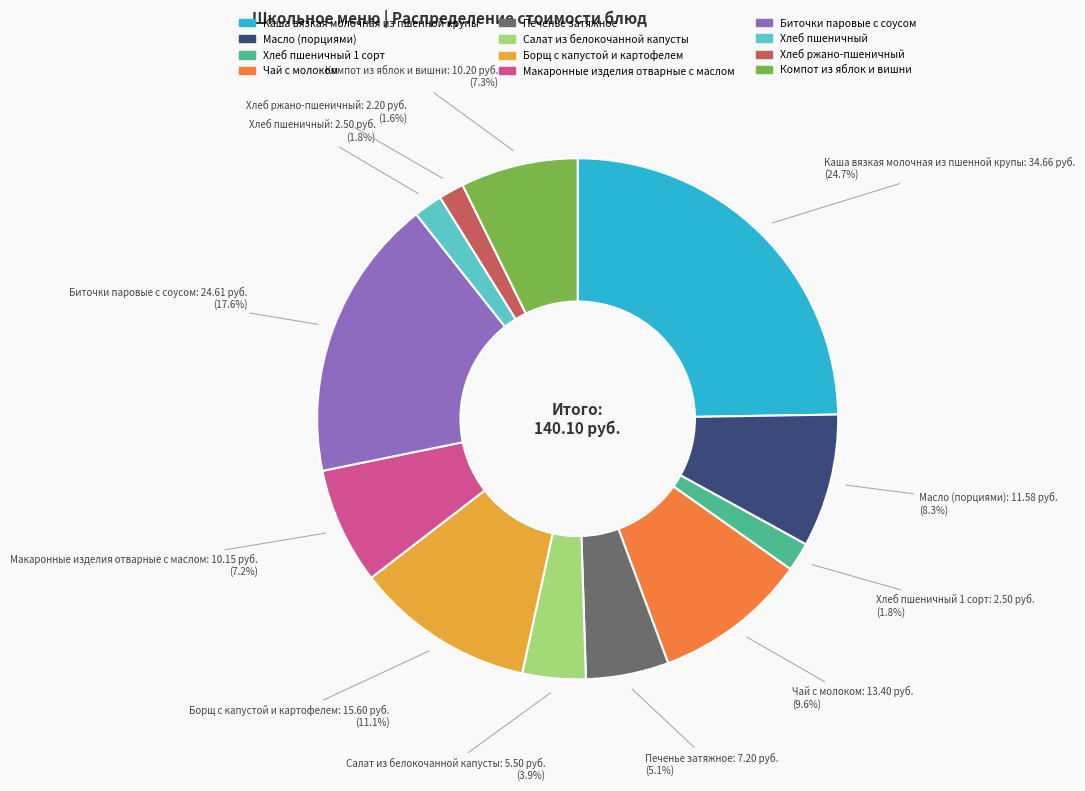

Is there any slice that represents more than half of the pie?

No